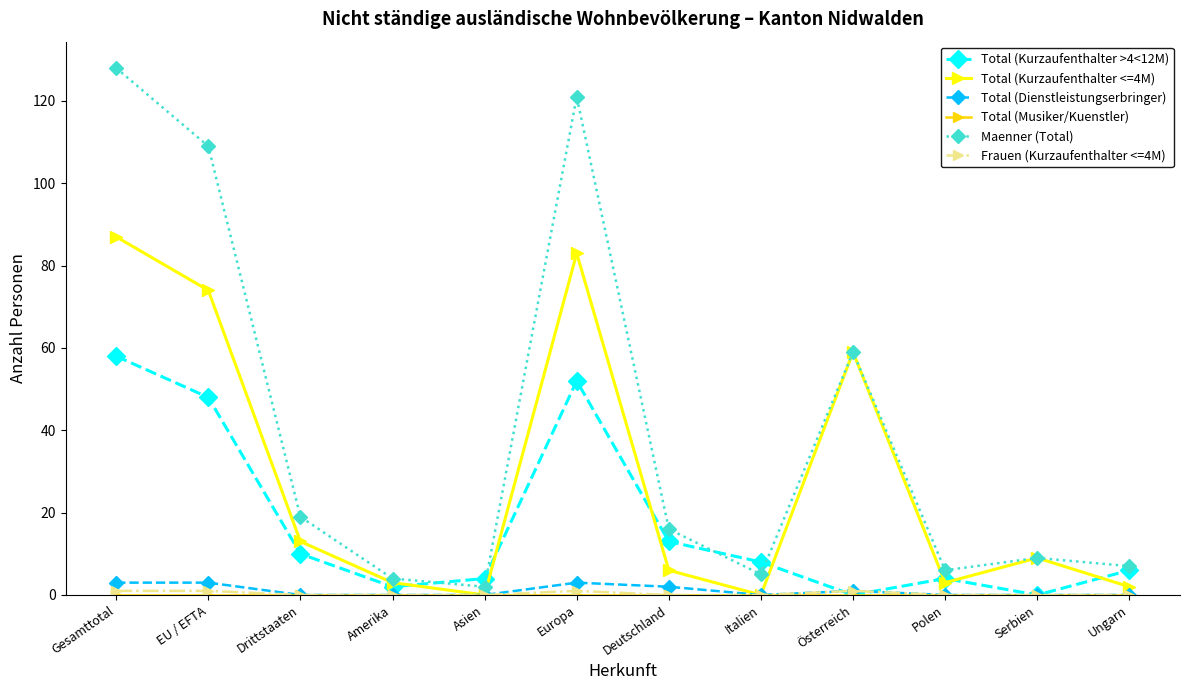

At which category does Total (Kurzaufenthalter <=4M) reach its first local valley?

Asien